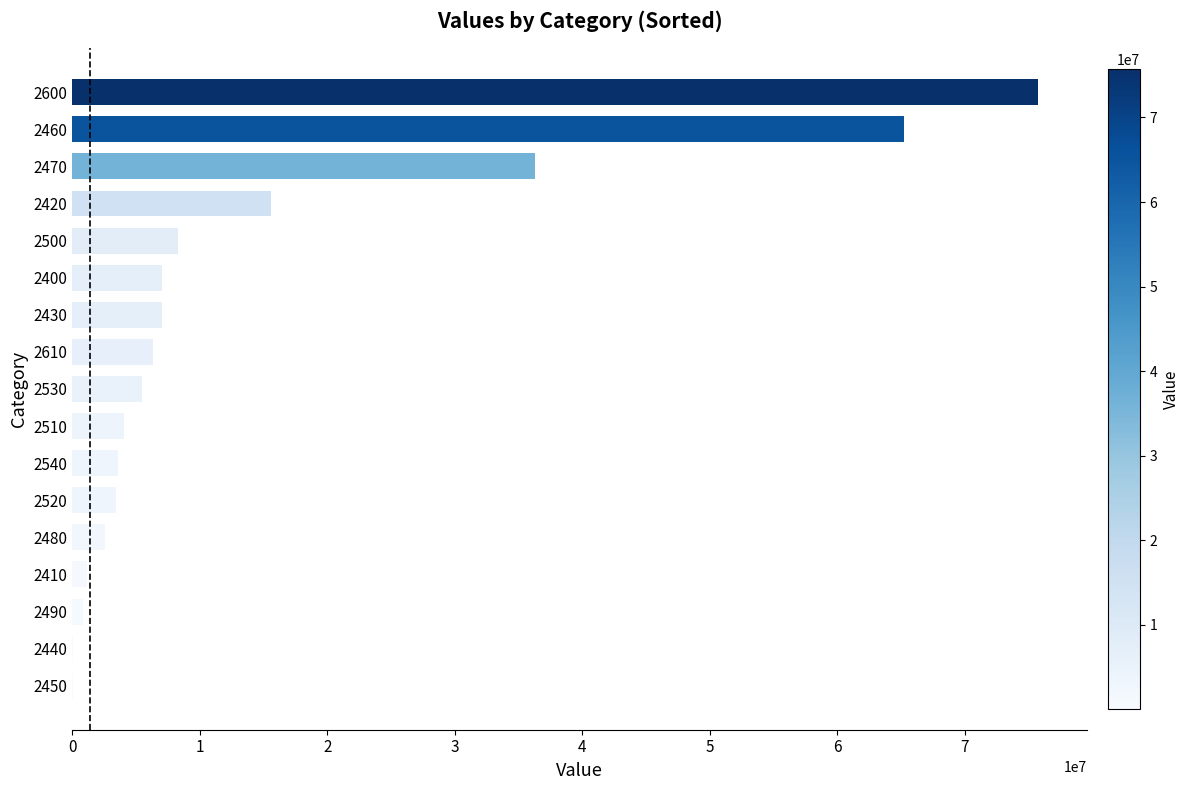

What is the maximum value shown in the chart?

75763911